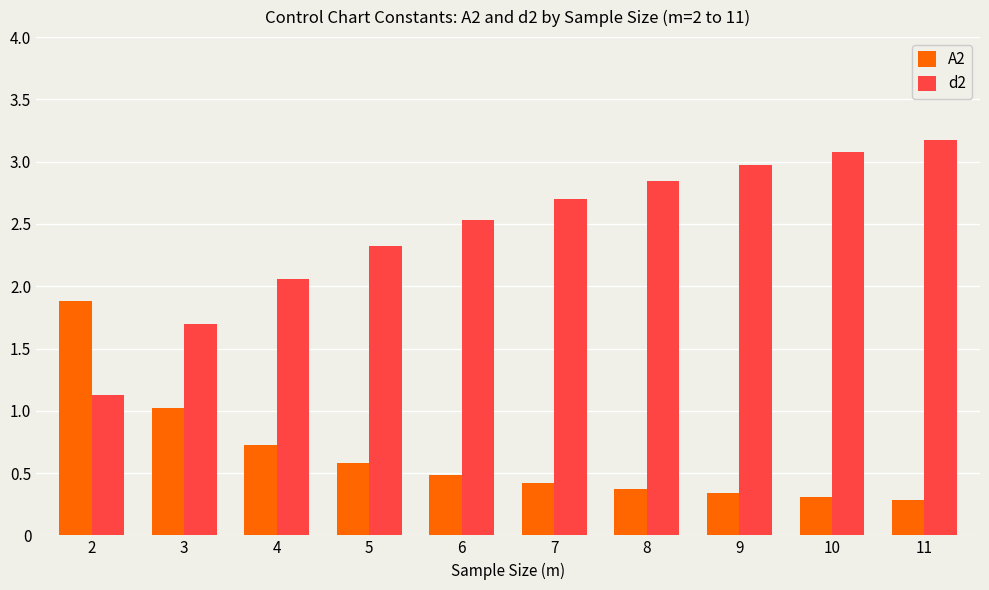

What is the minimum value for d2?

1.1